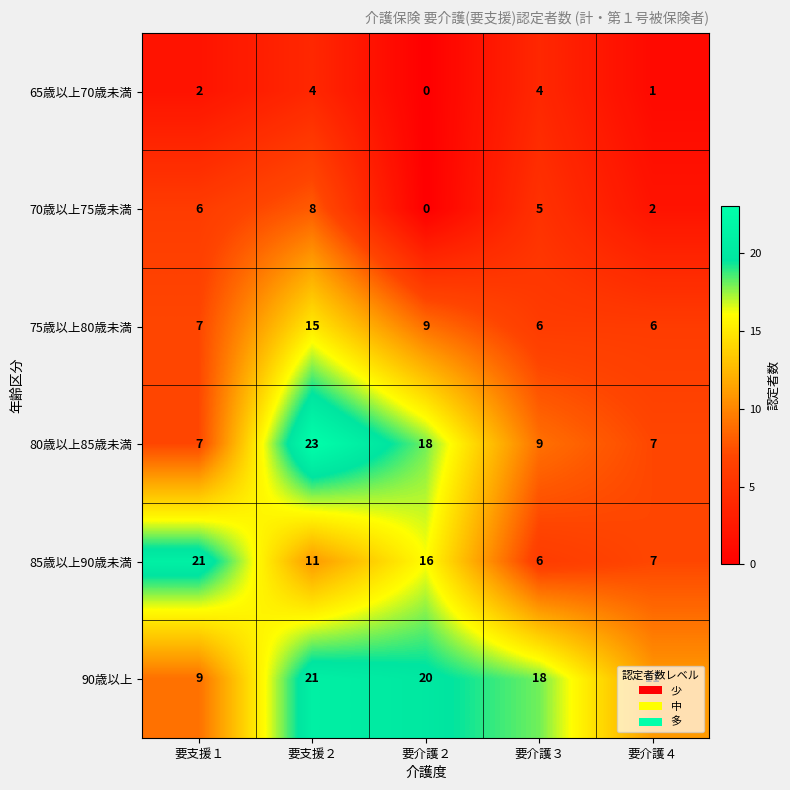

Which series has the largest total across all categories?

90歳以上